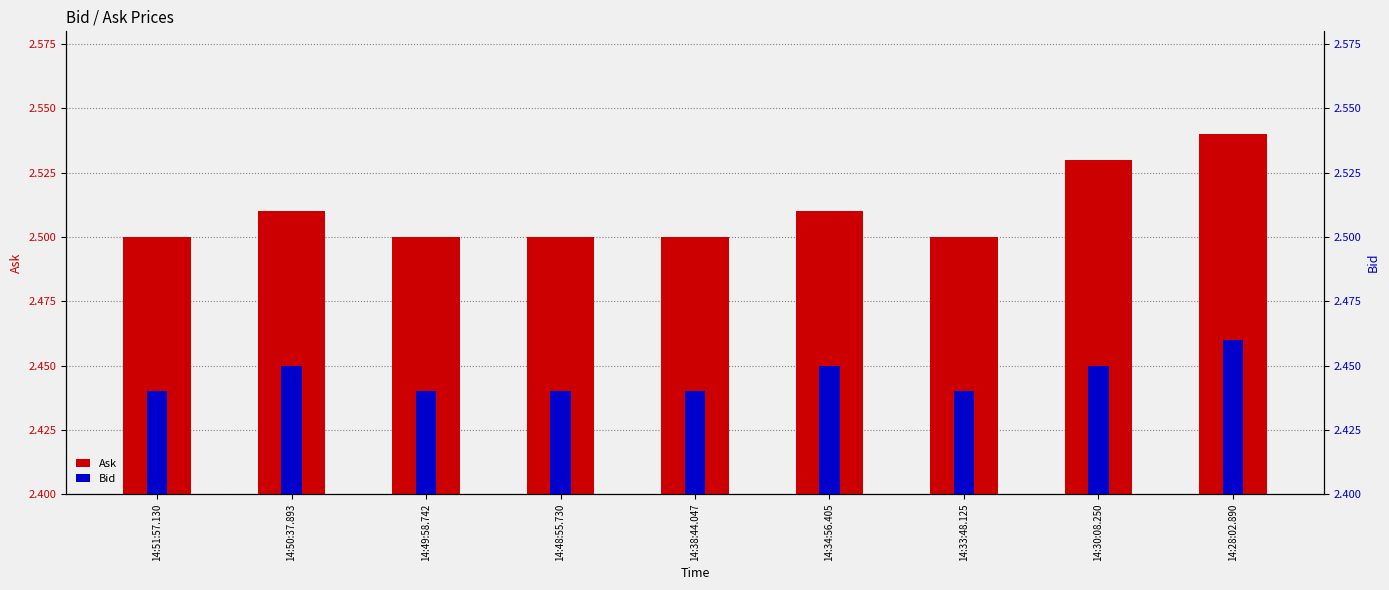

Which label corresponds to the smallest value in the chart?

14:51:57.130